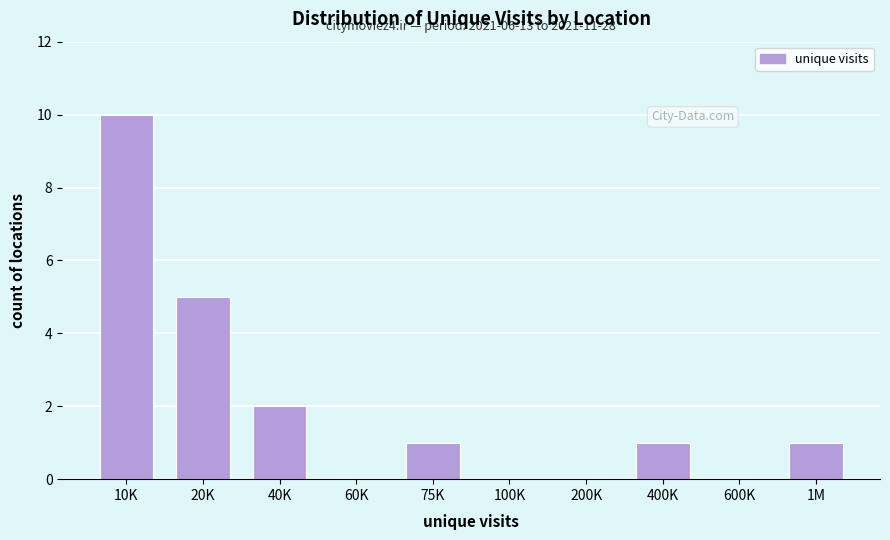

Reading right to left, what are all the values shown in this chart?

1M=1	600K=0	400K=1	200K=0	100K=0	75K=1	60K=0	40K=2	20K=5	10K=10